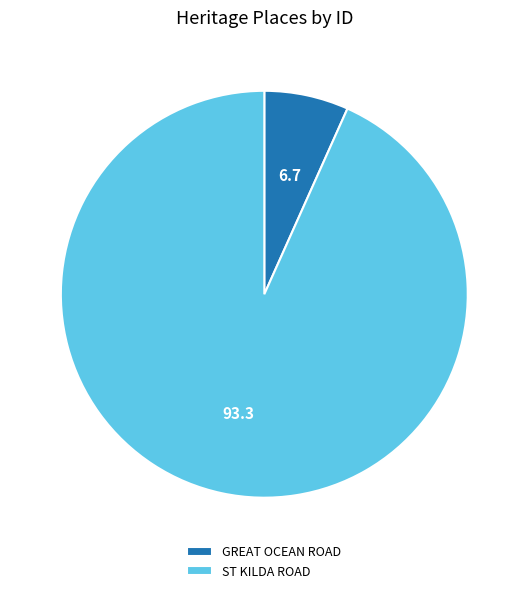

How many segments does this pie chart have?

2